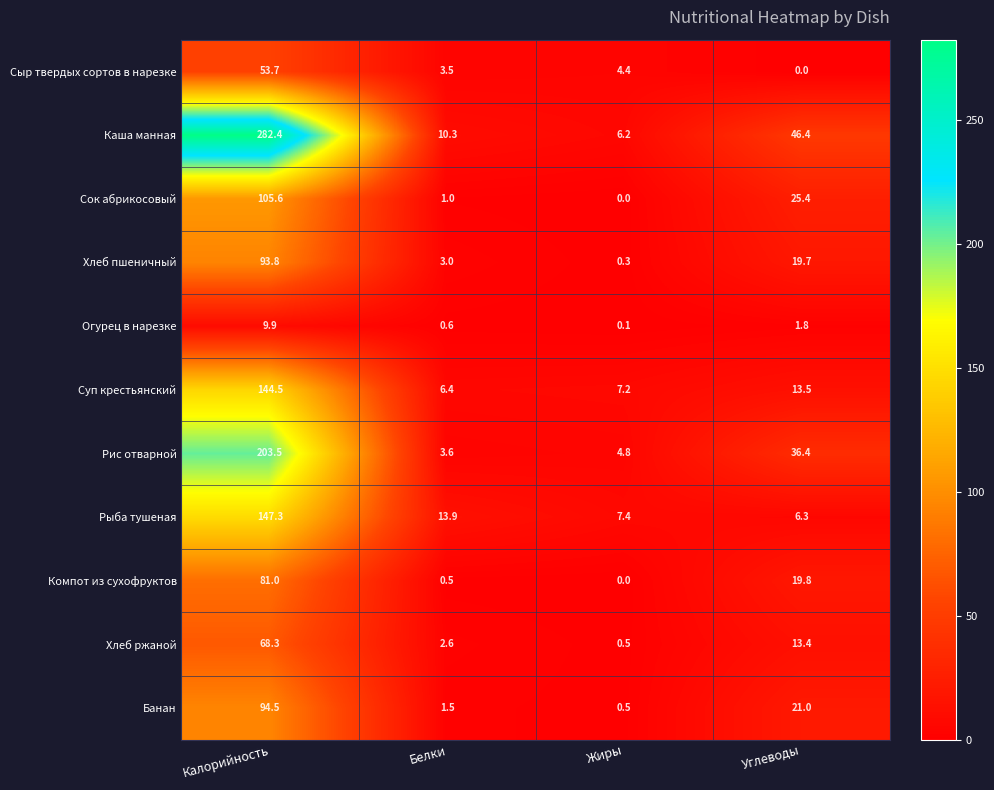

How many categories are shown in the chart?

4